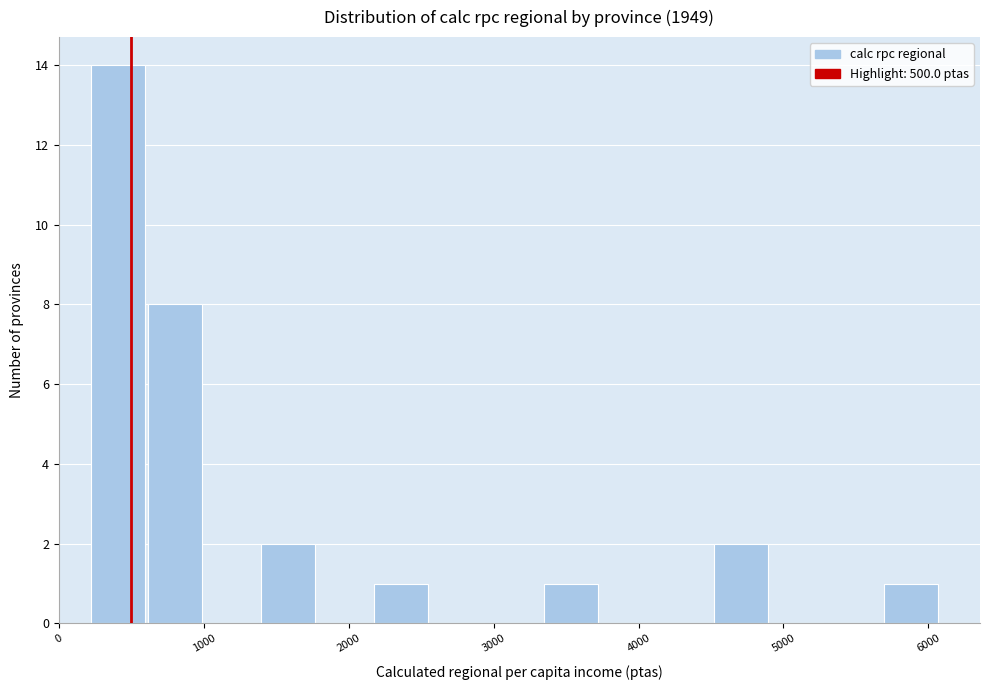

Around what value on the x-axis is the tallest bar? Give the approximate position of its centre, as read against the axis.

400